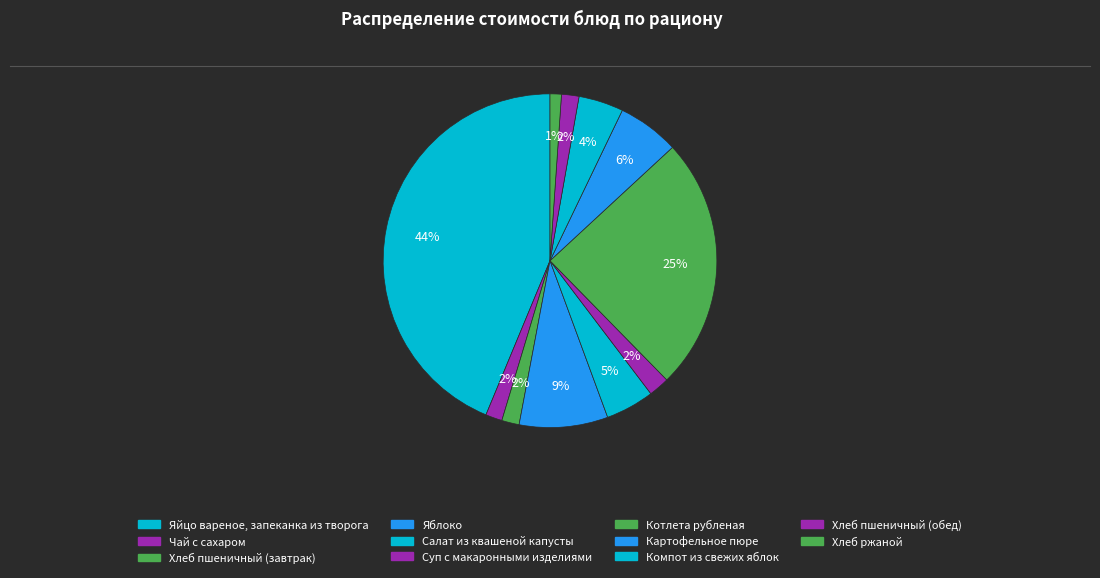

Rank the categories by value from highest to lowest.

Яйцо вареное, запеканка из творога, Котлета рубленая, Яблоко, Картофельное пюре, Салат из квашеной капусты, Компот из свежих яблок, Суп с макаронными изделиями, Хлеб пшеничный (завтрак), Хлеб пшеничный (обед), Чай с сахаром, Хлеб ржаной